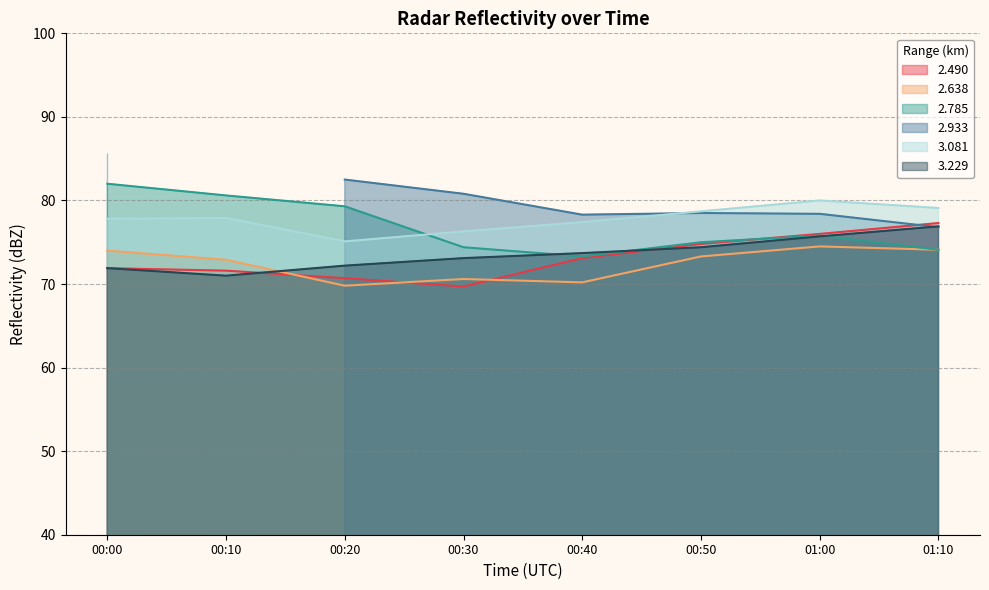

What is the difference between the second highest and minimum values in the 2.785 series?

7.3